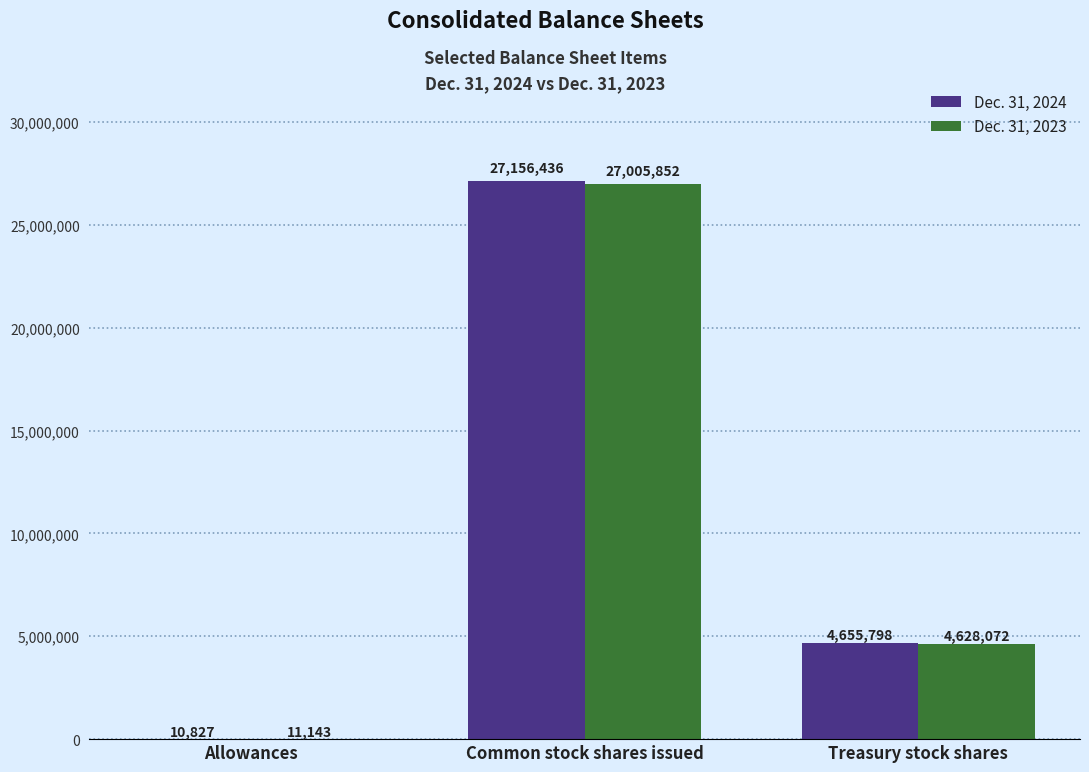

What is the average value of the Dec. 31, 2024 series?

10607687